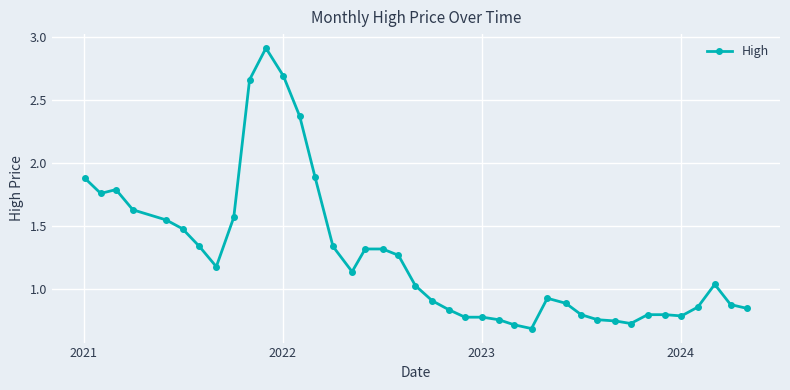

True or false: the data has more than 2 interior local peaks.

True